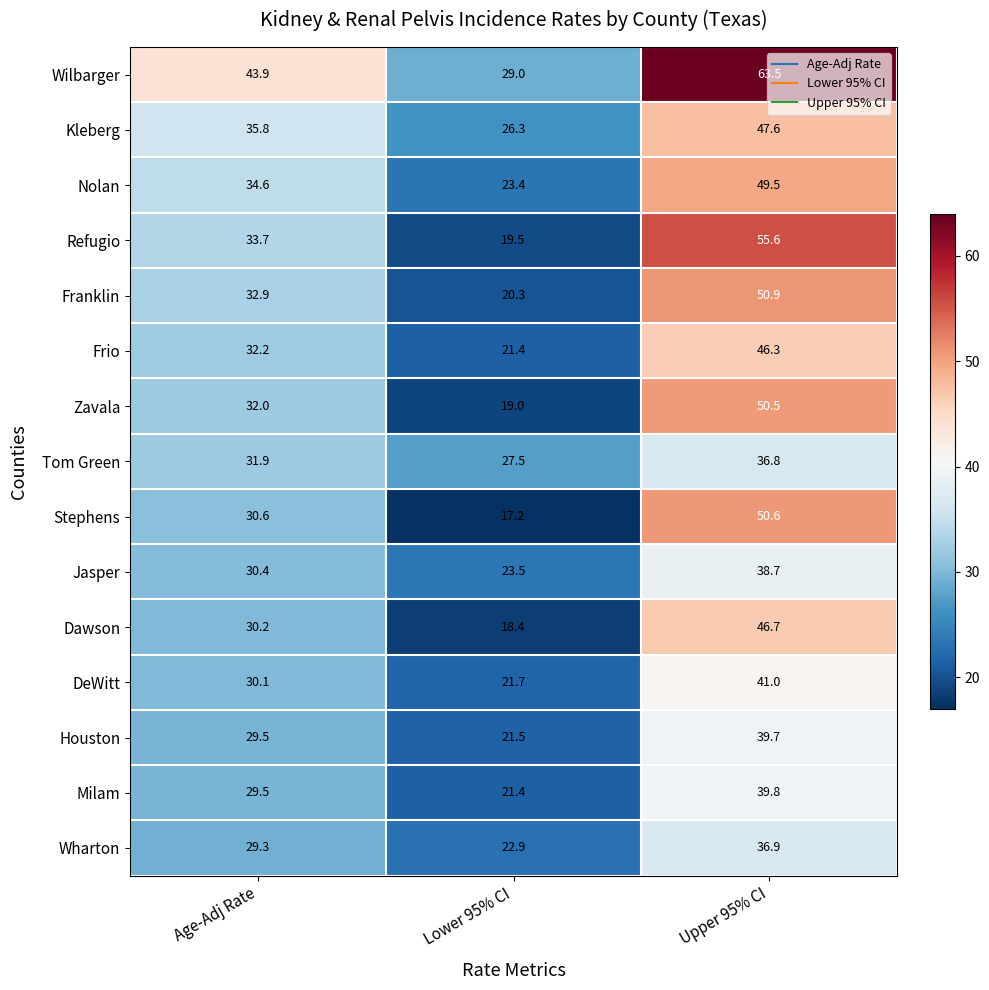

What is the difference between the maximum and minimum values in the Refugio series?

36.1